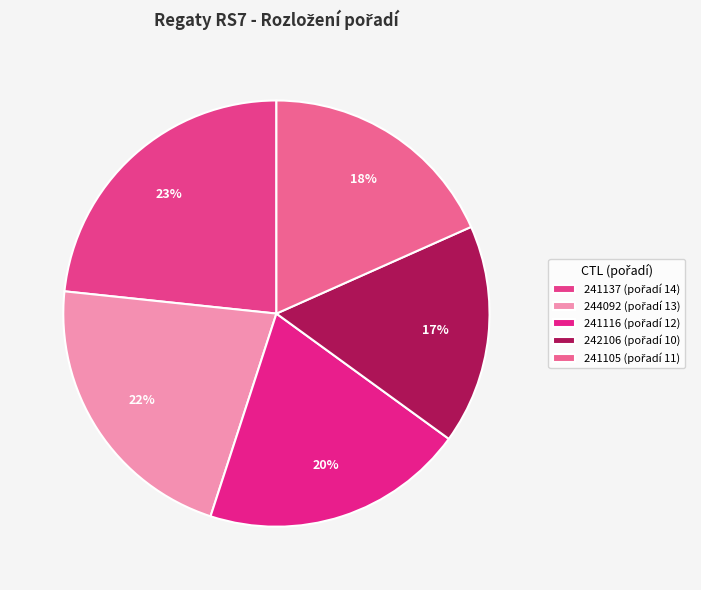

What percentage is the 242106 slice, to the nearest percent?

17%